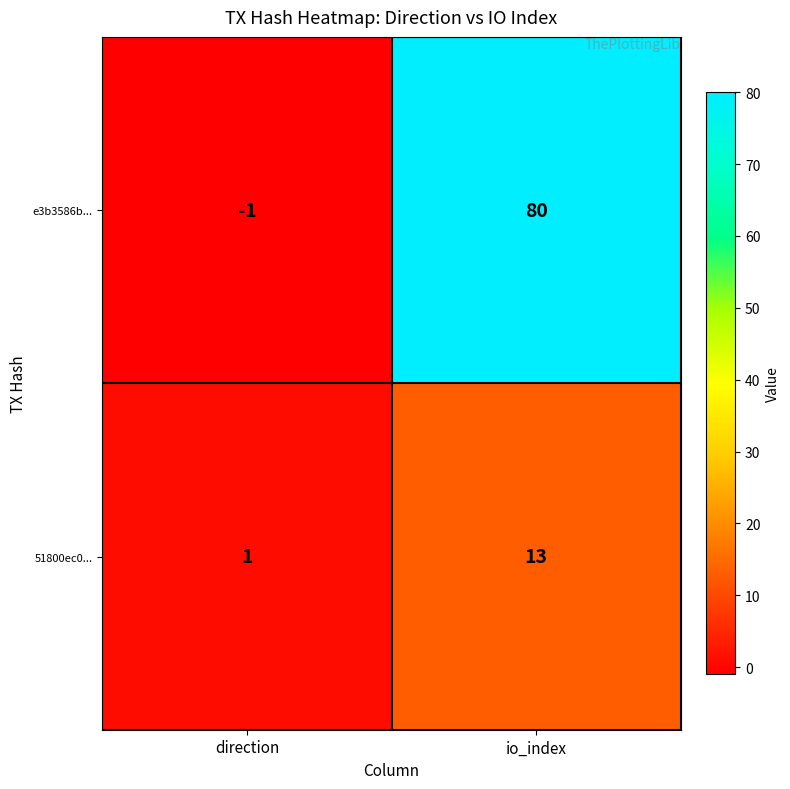

List the series in order of their overall mean, highest first.

e3b3586b..., 51800ec0...